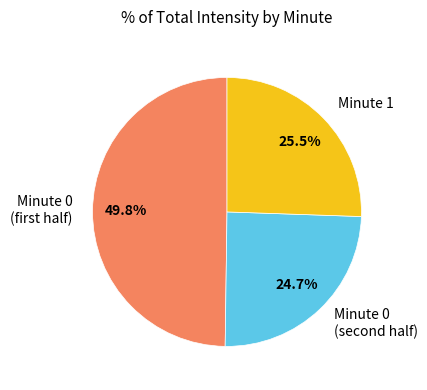

Rank the categories by value from highest to lowest.

Minute 0 (first half), Minute 1, Minute 0 (second half)